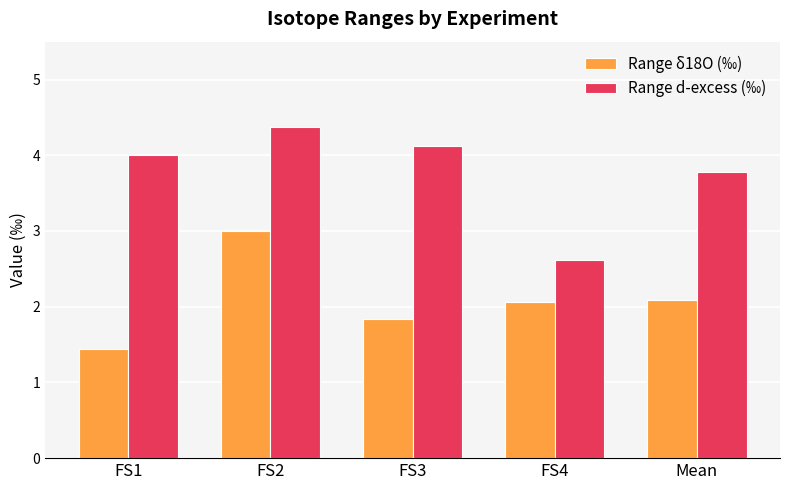

What is the average value of the Range δ18O (‰) series?

2.1